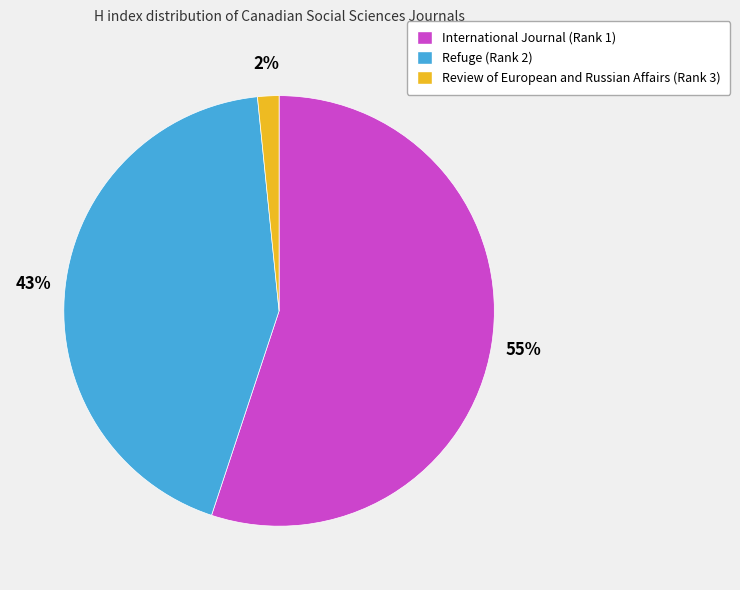

Combined, do Refuge (Rank 2) and Review of European and Russian Affairs (Rank 3) account for over 50%?

No